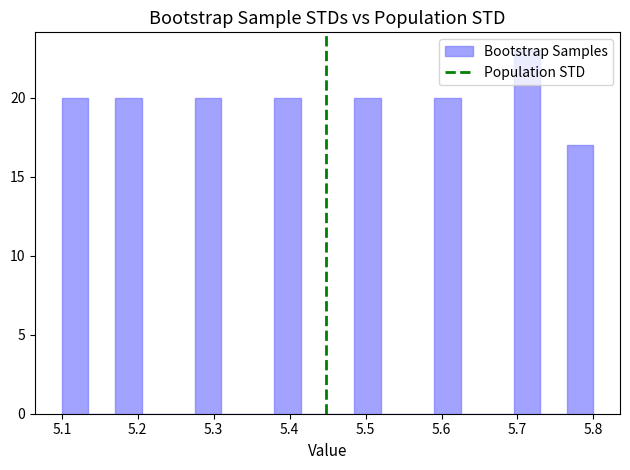

Around what value on the x-axis is the tallest bar? Give the approximate position of its centre, as read against the axis.

5.71